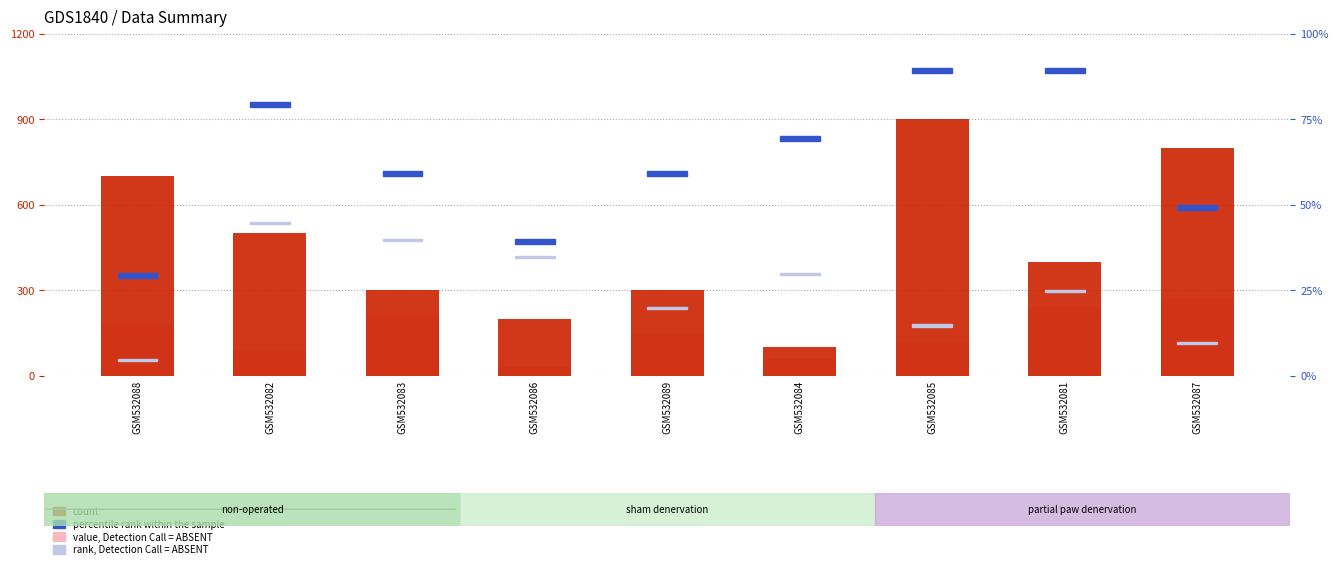

Which series has the widest spread of values?

count